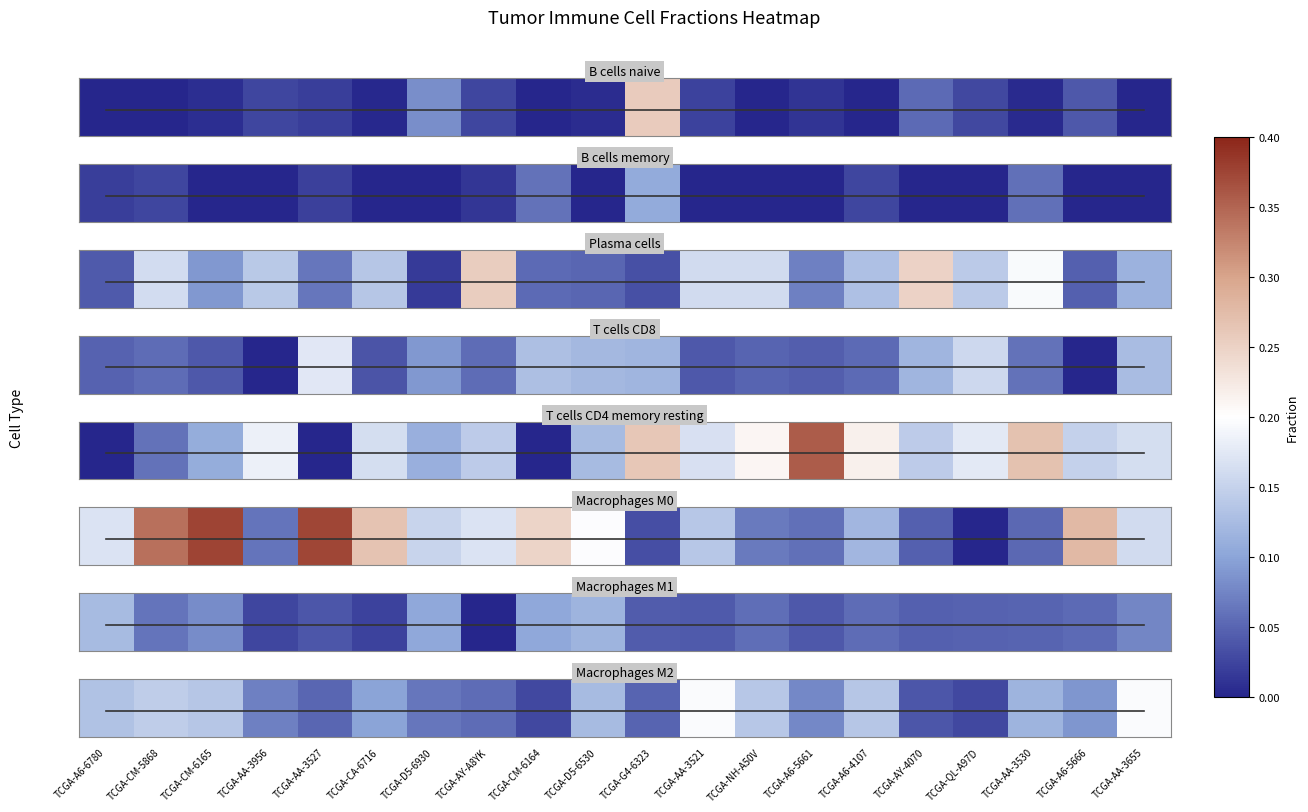

Rank the categories by value from highest to lowest.

TCGA-AA-3521, TCGA-AA-3655, TCGA-CM-5868, TCGA-NH-A50V, TCGA-A6-4107, TCGA-CM-6165, TCGA-A6-6780, TCGA-D5-6530, TCGA-AA-3530, TCGA-CA-6716, TCGA-A6-5666, TCGA-A6-5661, TCGA-AA-3956, TCGA-D5-6930, TCGA-AY-A8YK, TCGA-AA-3527, TCGA-G4-6323, TCGA-AY-4070, TCGA-CM-6164, TCGA-QL-A97D